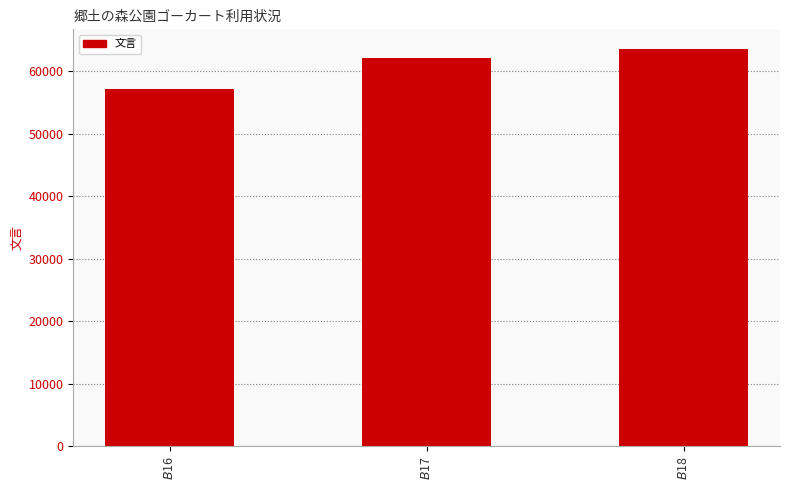

Reading left to right, list all the values displayed in this chart.

57188	62135	63526